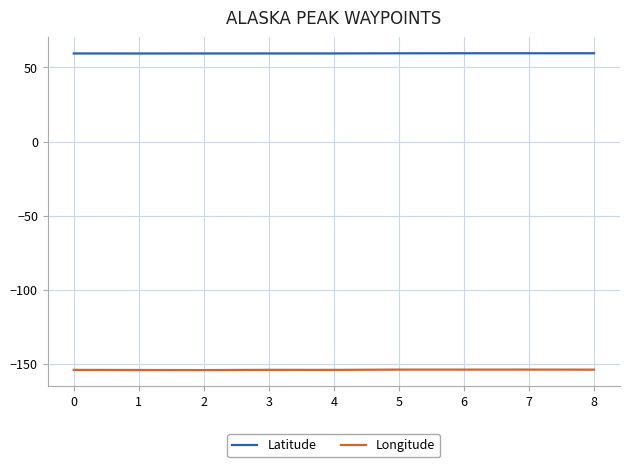

True or false: Longitude and Latitude cross at least once.

False